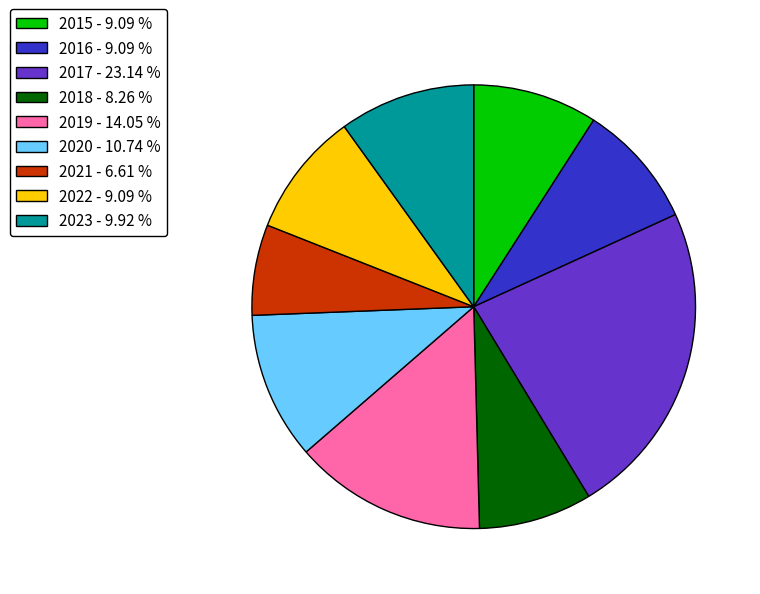

How many slices are in this pie chart?

9